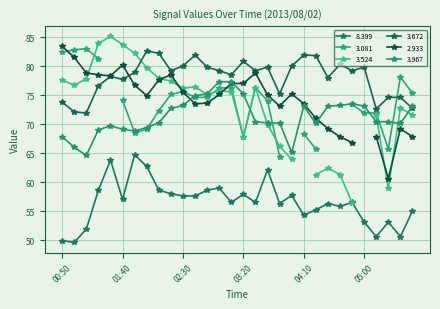

Where is 8.399 nearest to the value 57?

01:40